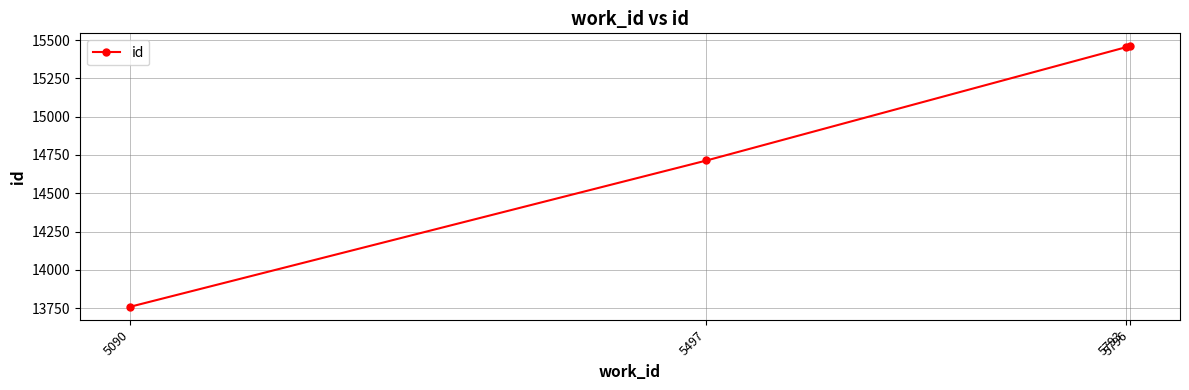

Count the number of categories in the chart.

4